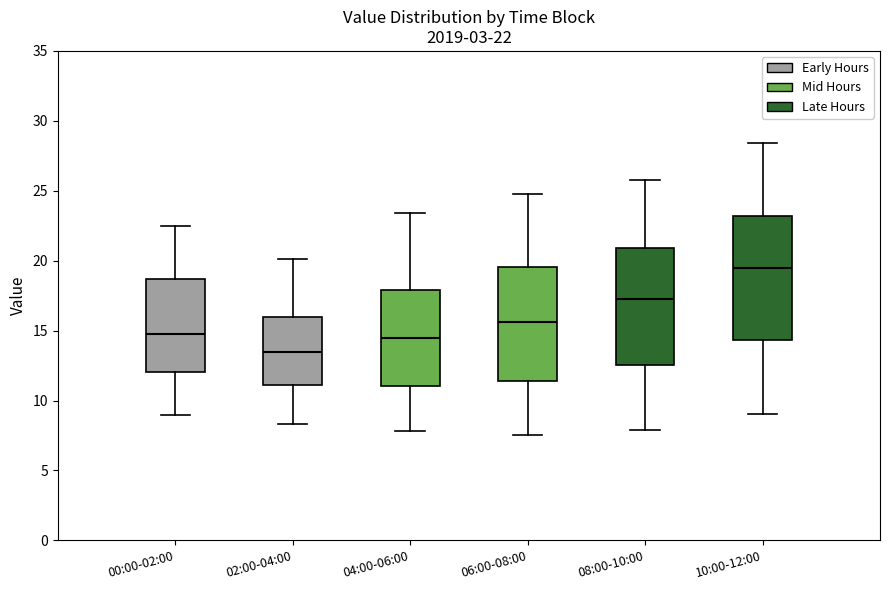

Which box's median line is the highest?

10:00-12:00